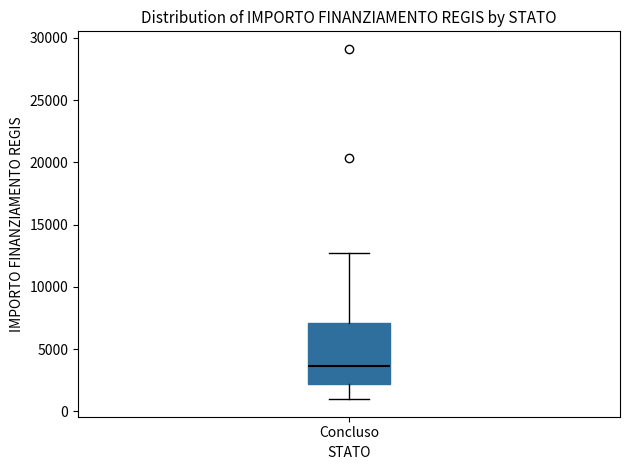

Read this box plot against the y-axis: the position of the median line, the range covered by the box, and the ends of both whiskers. The values are not printed on the chart, so give them approximately, as read against the axis.

median 3500, box 2000 to 7000, whiskers 1000 to 12500